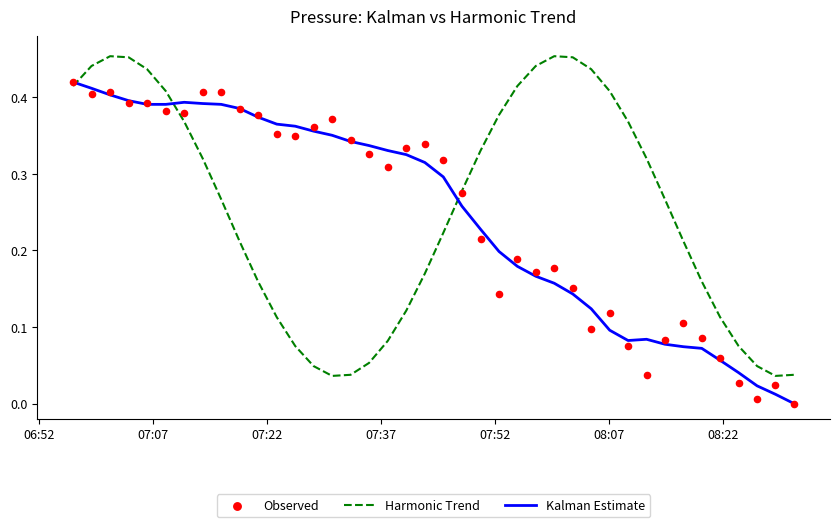

At how many categories does at least one series exceed 0?

40